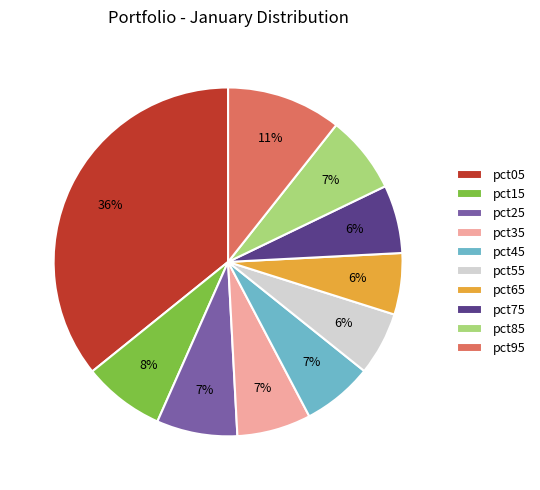

To the nearest percent, what is the difference between the largest and smallest slice percentages?

30%